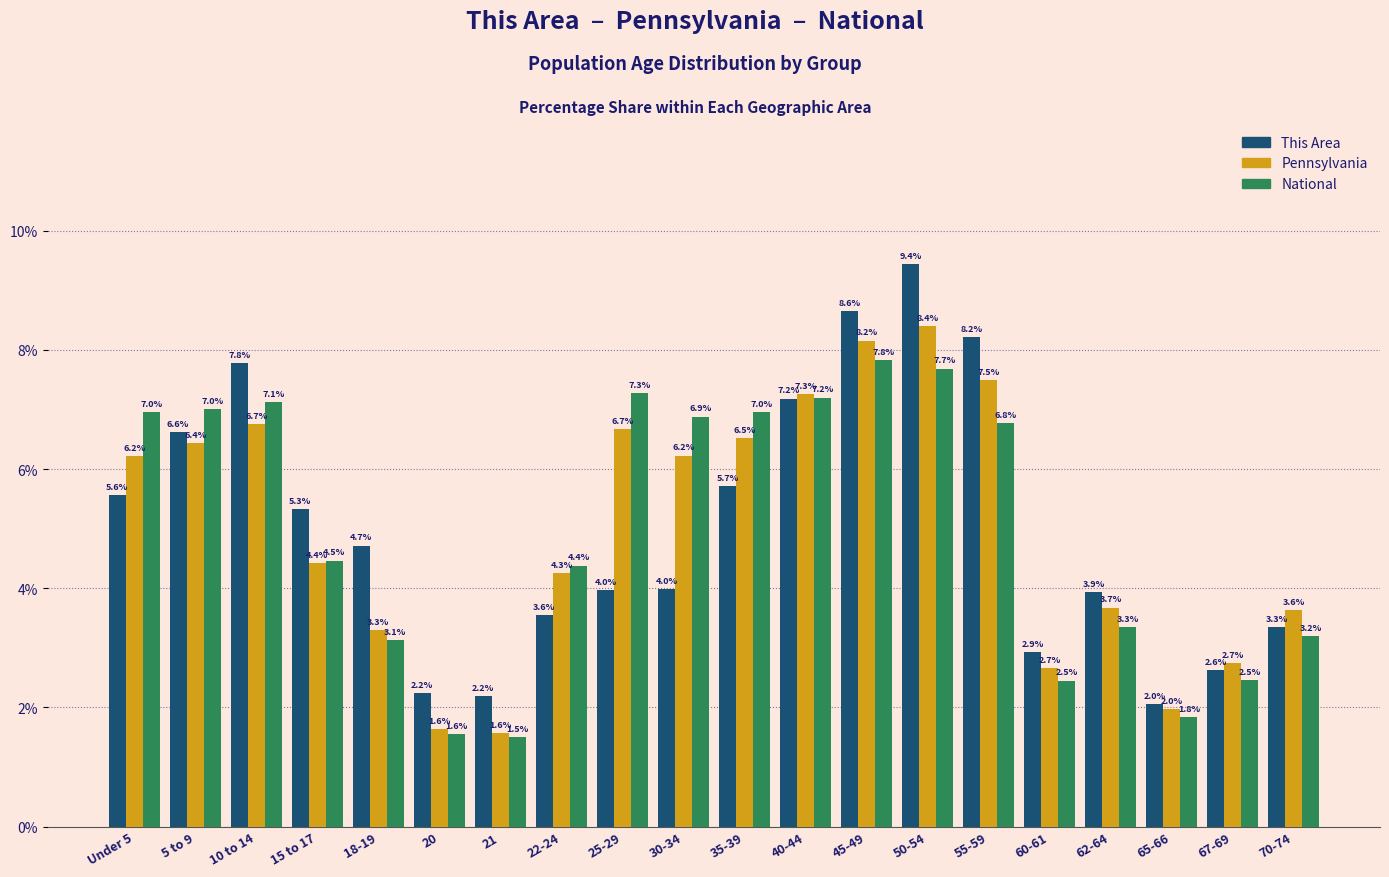

Which series has the widest spread of values?

This Area